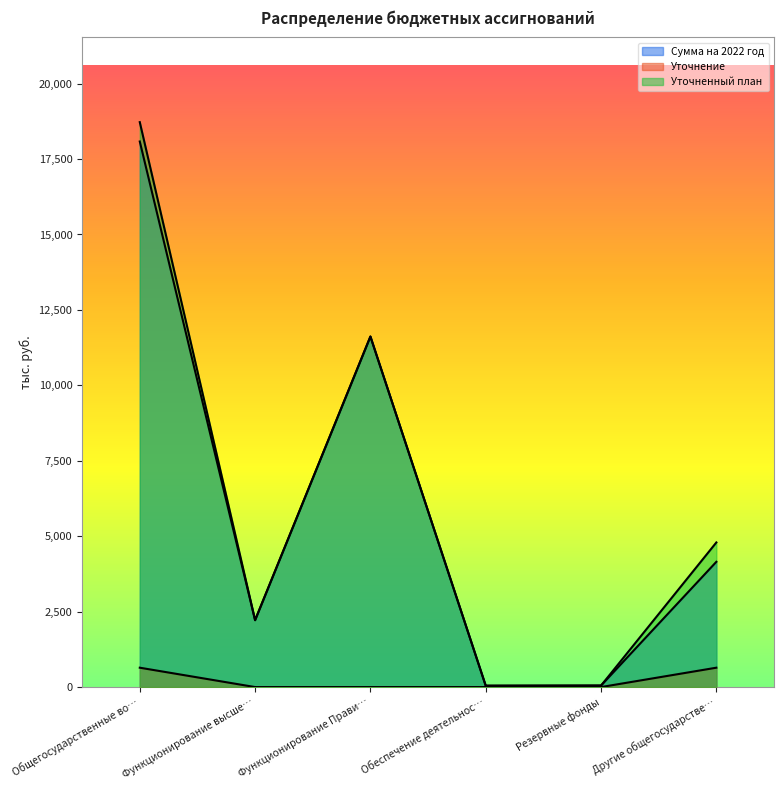

What is the highest value of the Уточнение series?

641.7